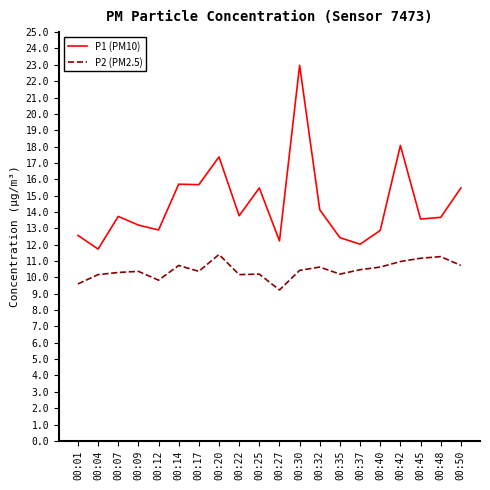

True or false: P2 (PM2.5) and P1 (PM10) intersect in this chart.

False